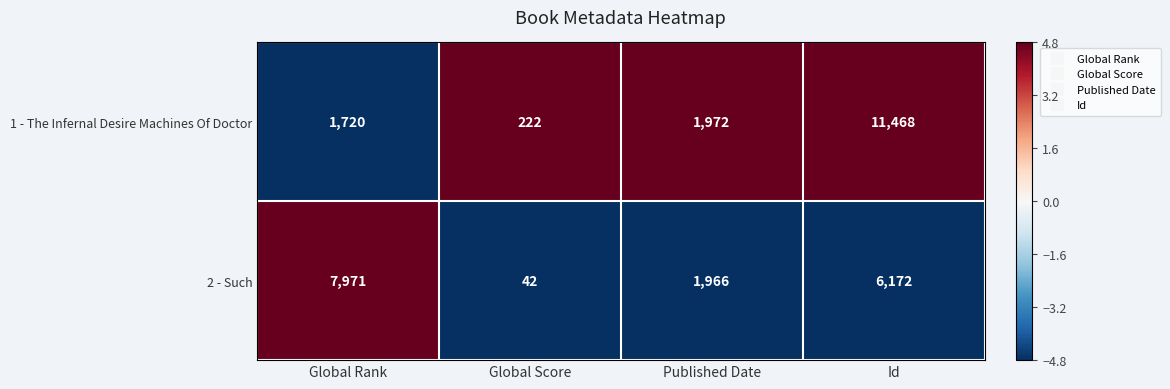

How many values in the 1 - The Infernal Desire Machines Of Doctor series are below 1972?

2